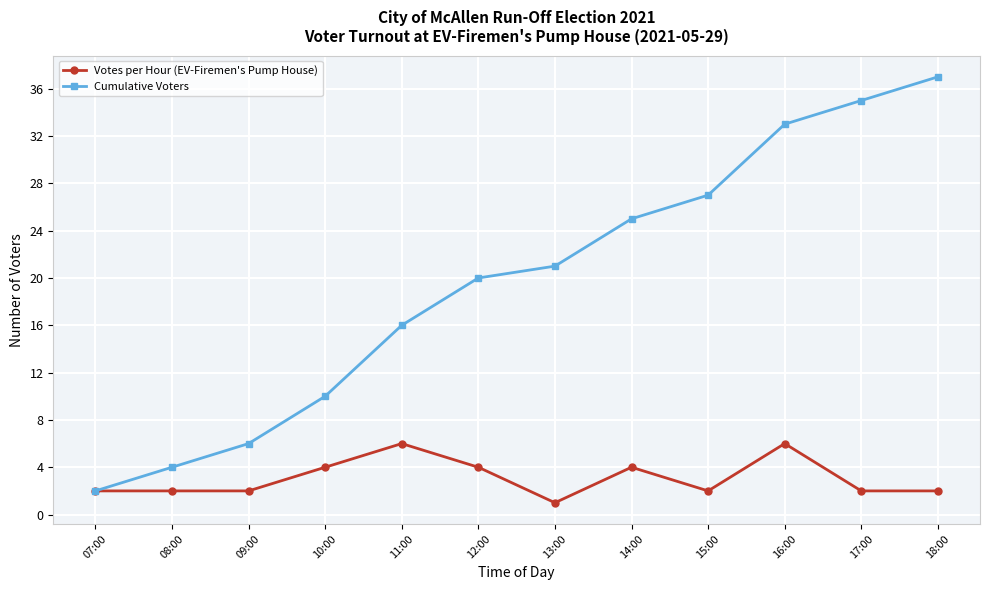

The Cumulative Voters series shows 2 at 07:00. True or false?

True